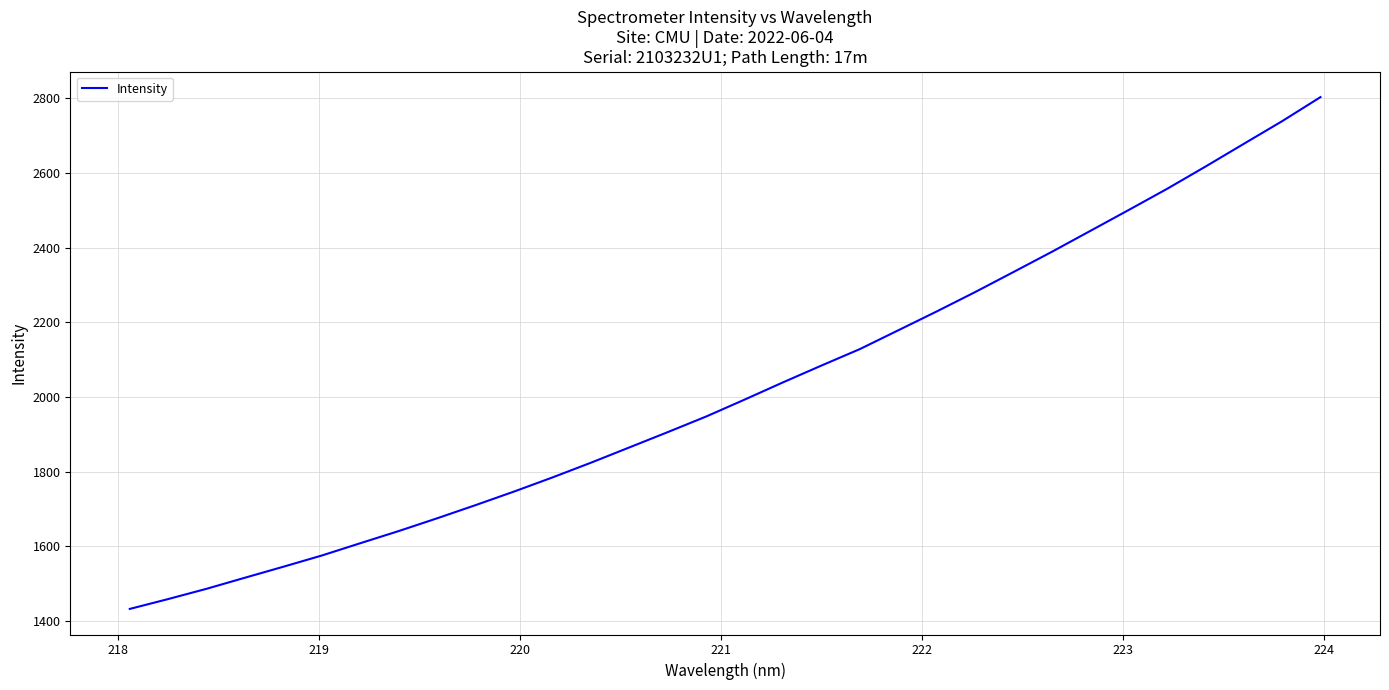

What is the greatest value displayed?

2803.0